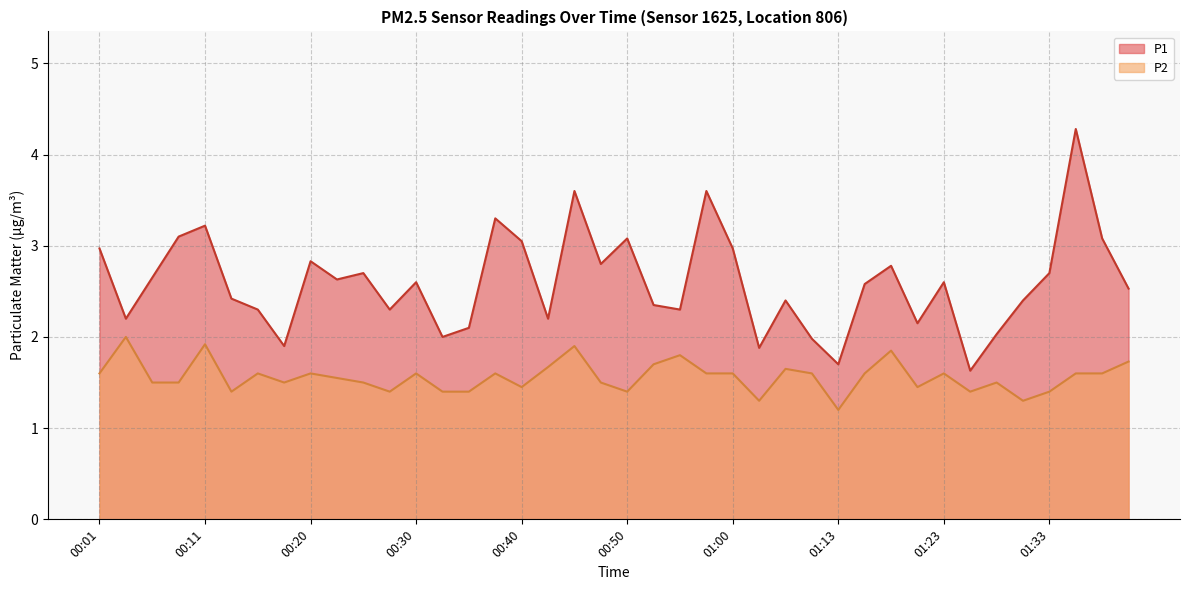

What is the approximate value of P1 at 00:20?

2.8